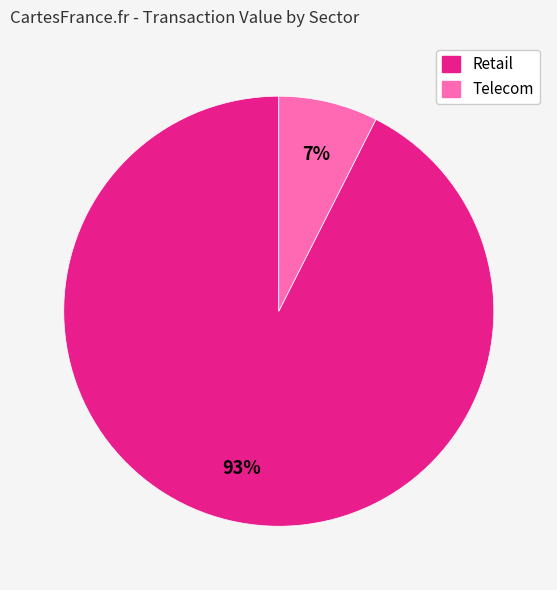

To the nearest percent, what is the average slice percentage?

50%